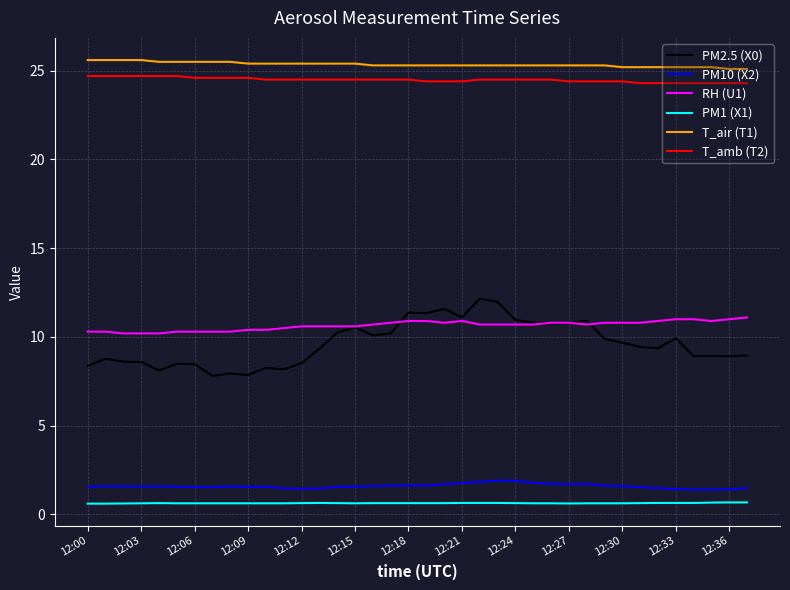

Which series has the widest spread of values?

PM2.5 (X0)